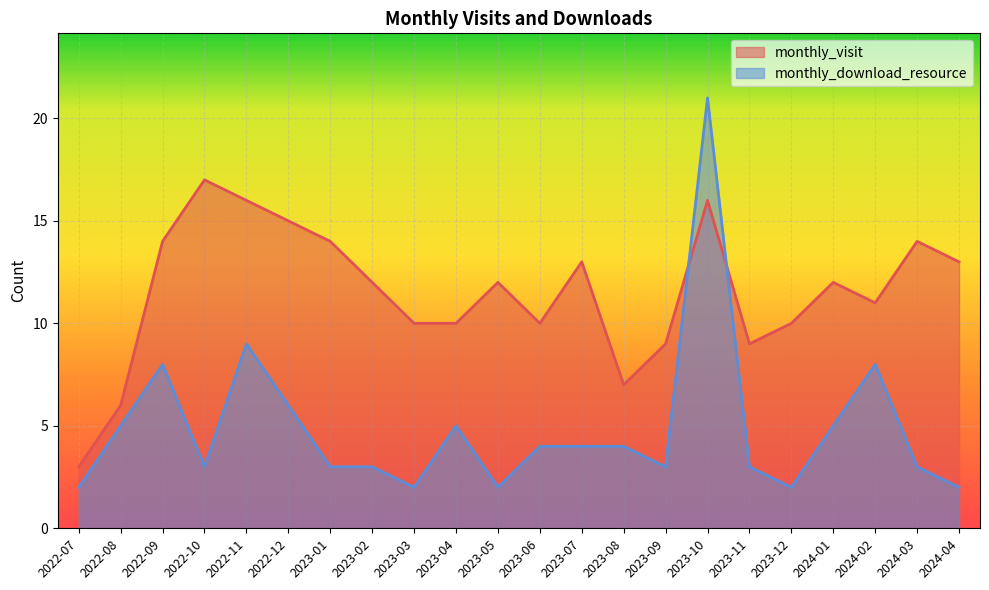

Reading right to left, what are all the values shown in this chart?

monthly_visit: 13	14	11	12	10	9	16	9	7	13	10	12	10	10	12	14	15	16	17	14	6	3
monthly_download_resource: 2	3	8	5	2	3	21	3	4	4	4	2	5	2	3	3	6	9	3	8	5	2